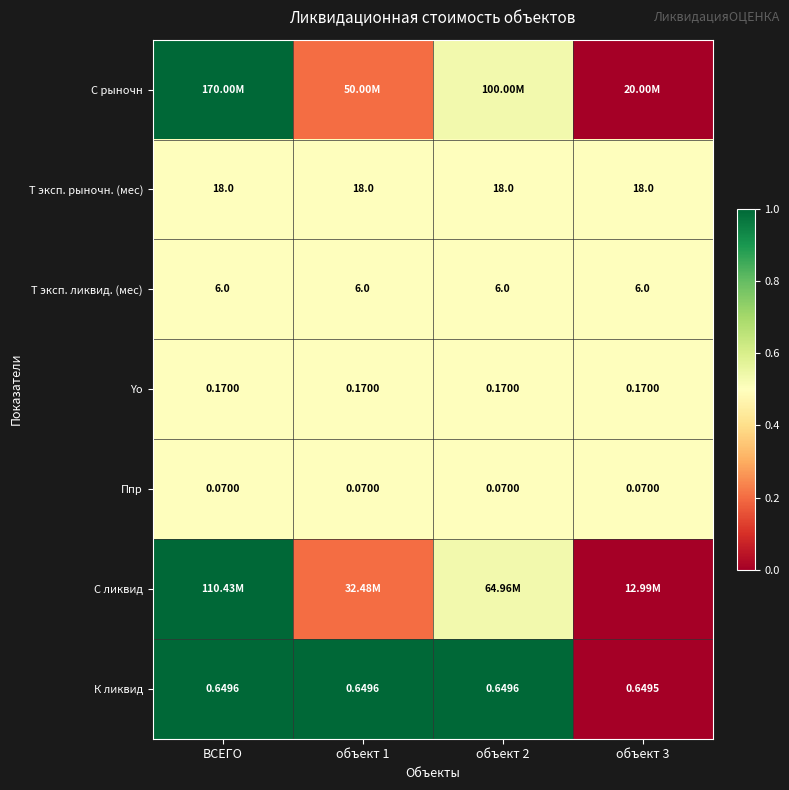

Is the value of Т эксп. рыночн. (мес) at объект 3 greater than the value of Ппр at объект 2?

Yes